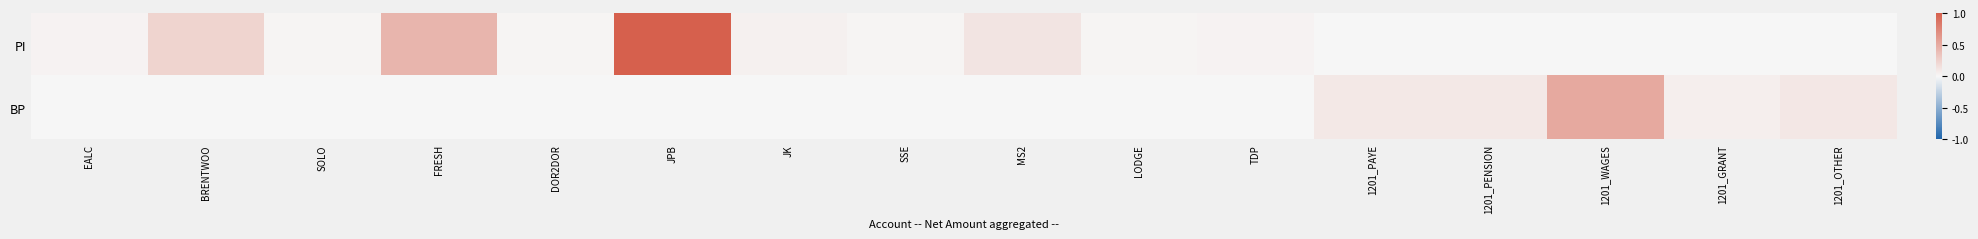

Reading left to right, extract all data points from this chart.

PI: EALC=0.0	BRENTWOO=0.2	SOLO=0.0	FRESH=0.4	DOR2DOR=0.0	JPB=1.0	JK=0.0	SSE=0.0	MS2=0.1	LODGE=0.0	TDP=0.0	1201_PAYE=0.0	1201_PENSION=0.0	1201_WAGES=0.0	1201_GRANT=0.0	1201_OTHER=0.0
BP: EALC=0.0	BRENTWOO=0.0	SOLO=0.0	FRESH=0.0	DOR2DOR=0.0	JPB=0.0	JK=0.0	SSE=0.0	MS2=0.0	LODGE=0.0	TDP=0.0	1201_PAYE=0.1	1201_PENSION=0.1	1201_WAGES=0.5	1201_GRANT=0.1	1201_OTHER=0.1